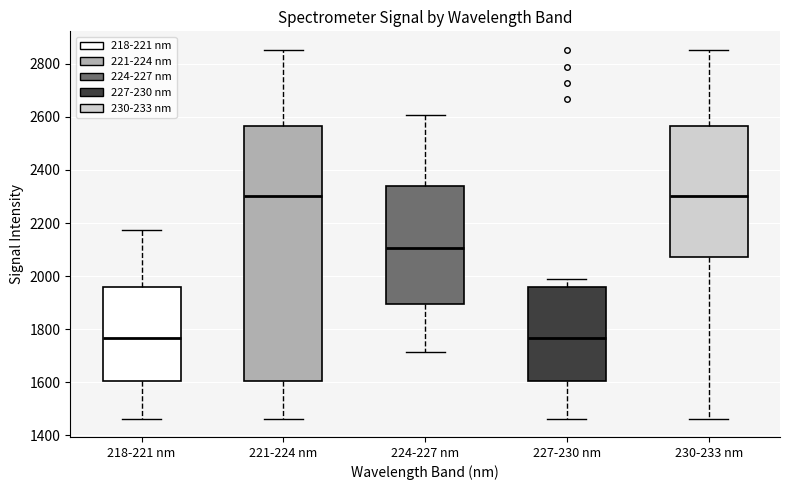

Reading left to right, transcribe this box plot: for each box, give where its median line is, the range the box spans, and where its two whiskers end, as read against the y-axis. The values are not printed on the chart, so give them approximately, as read against the axis.

218-221 nm: median 1760, box 1600 to 1960, whiskers 1460 to 2180
221-224 nm: median 2300, box 1600 to 2560, whiskers 1460 to 2860
224-227 nm: median 2100, box 1900 to 2340, whiskers 1720 to 2600
227-230 nm: median 1760, box 1600 to 1960, whiskers 1460 to 2000
230-233 nm: median 2300, box 2080 to 2560, whiskers 1460 to 2860